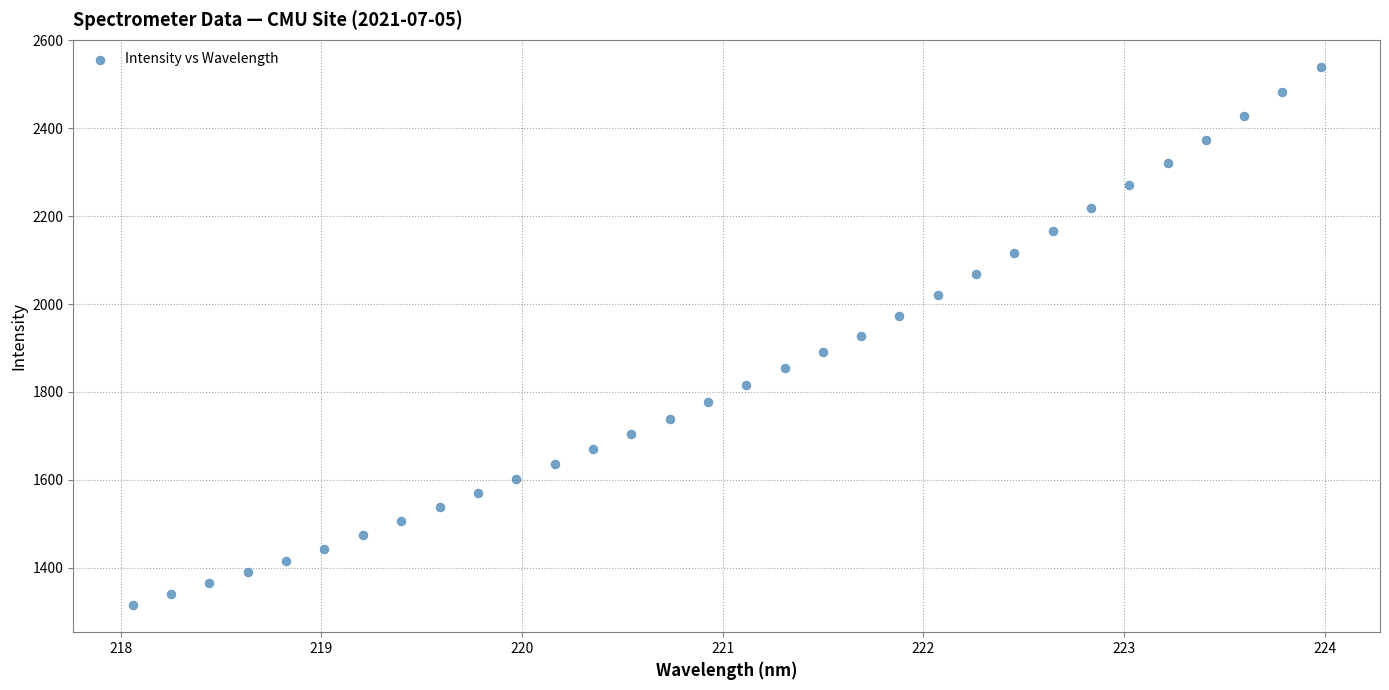

What is the range of X values (max minus min)?

5.9